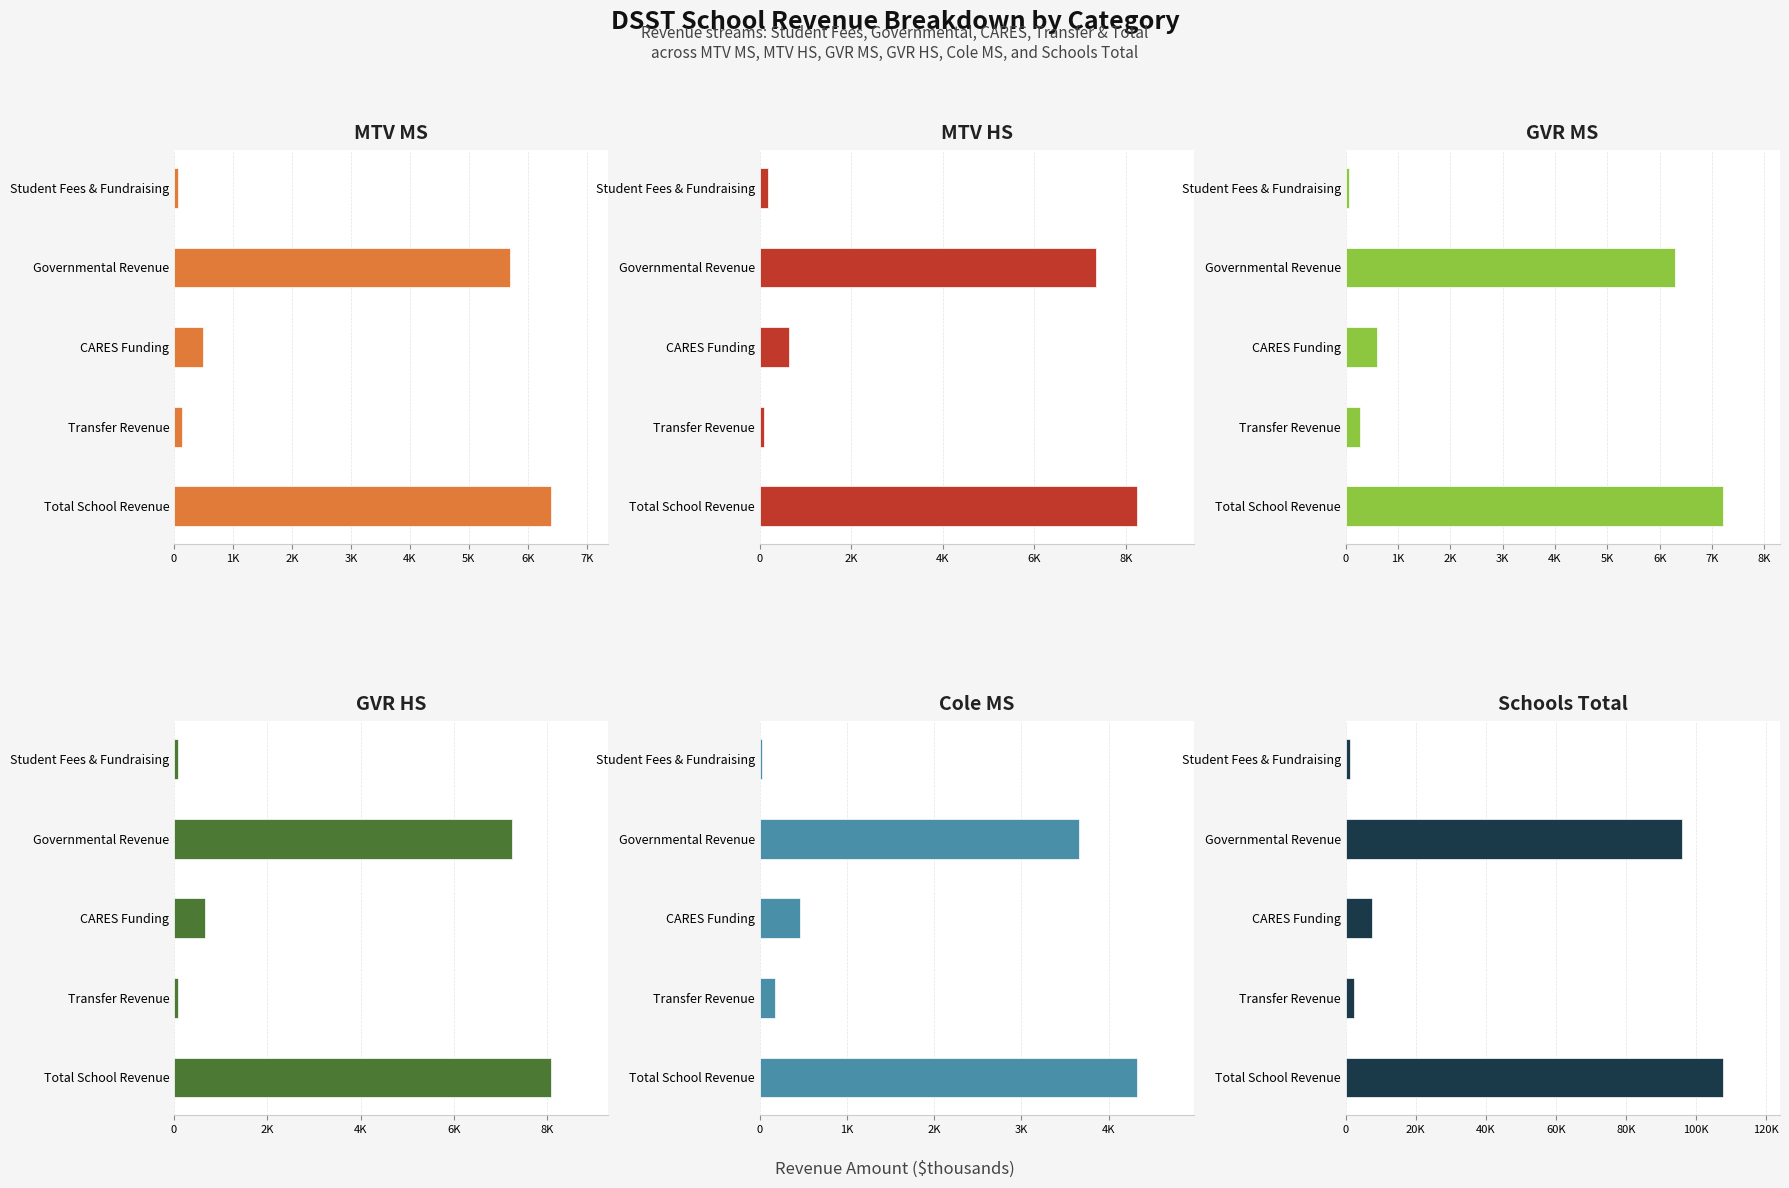

How many groups of bars are there?

5